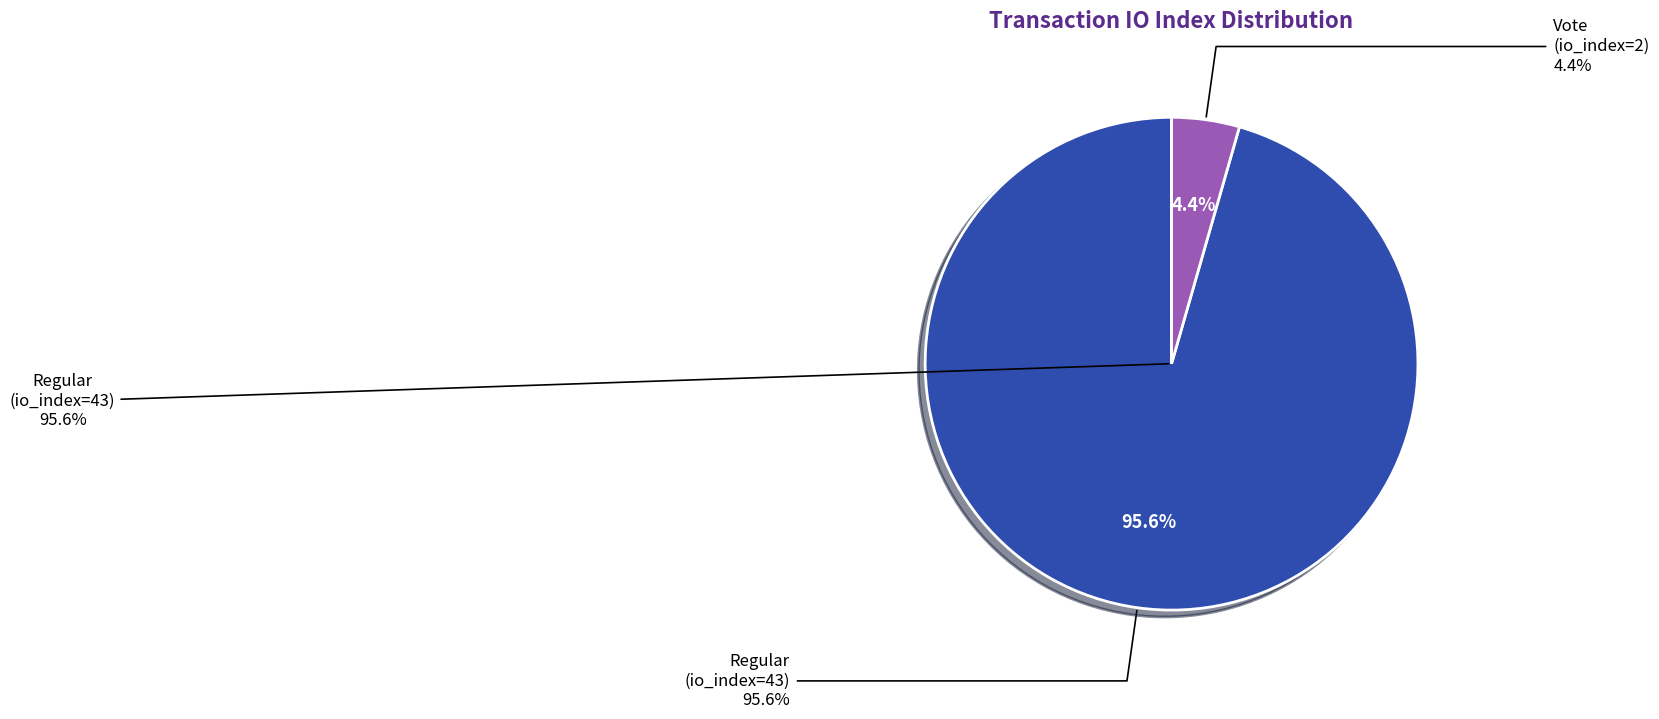

Which slice is the smallest?

Vote (io_index=2)